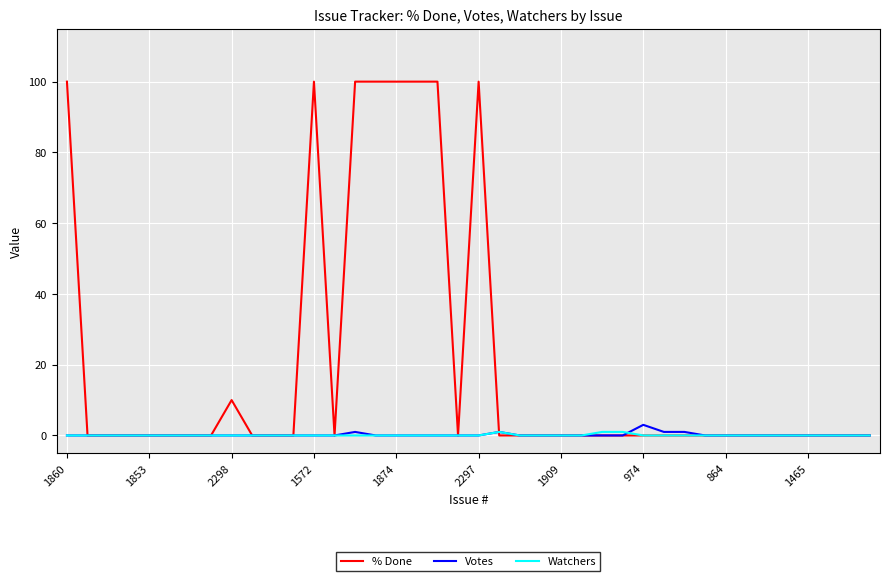

What is the difference between the maximum and minimum values in the Votes series?

3